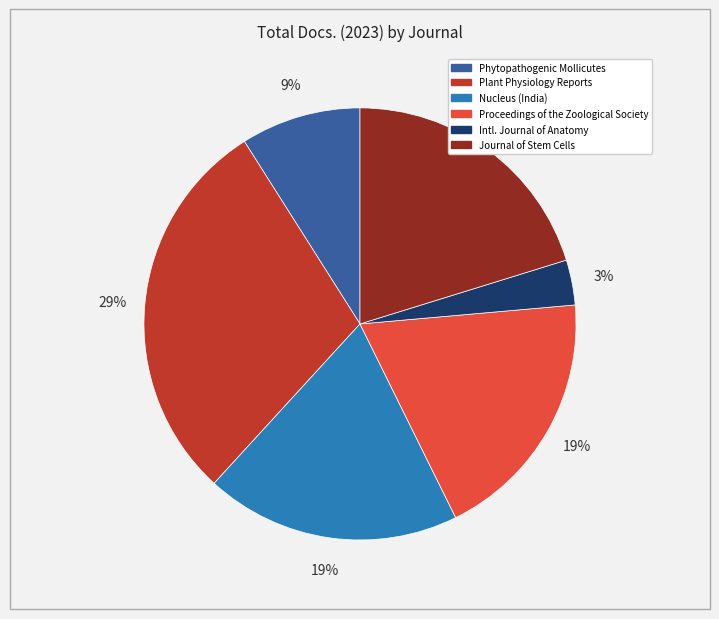

To the nearest percent, what is the difference between the largest and smallest slice percentages?

26%